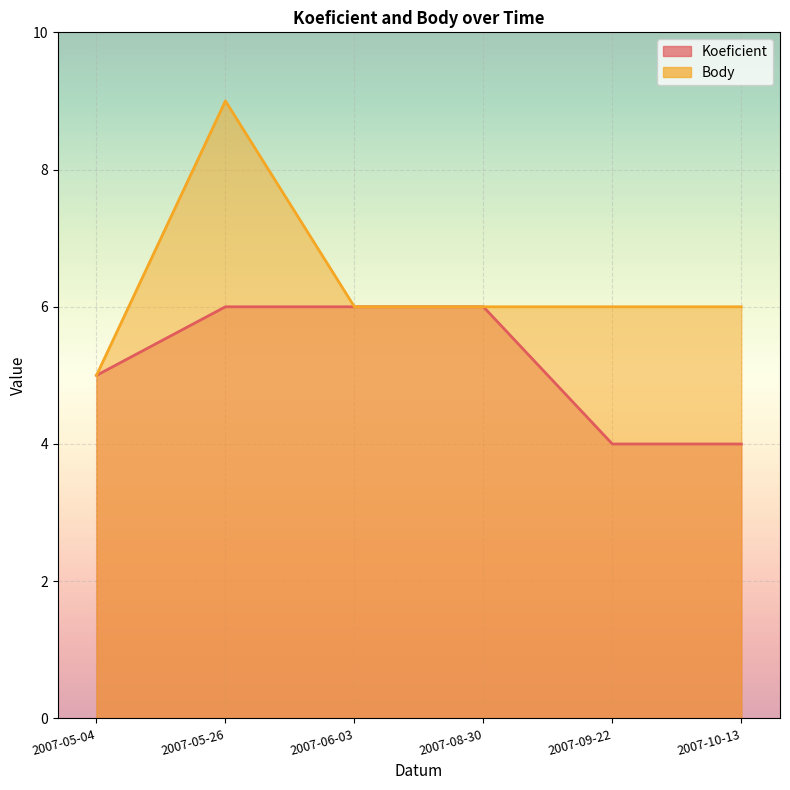

What is the sum of the Koeficient values at 2007-09-22 and 2007-06-03?

10